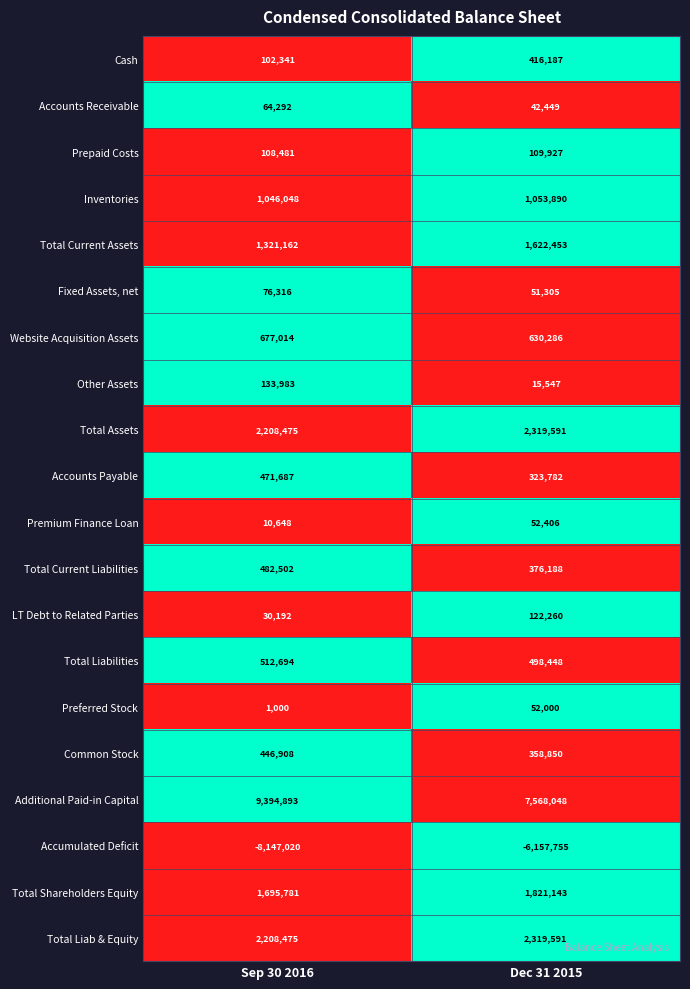

What is the sum of the Total Current Assets values at Dec 31 2015 and Sep 30 2016?

2943615